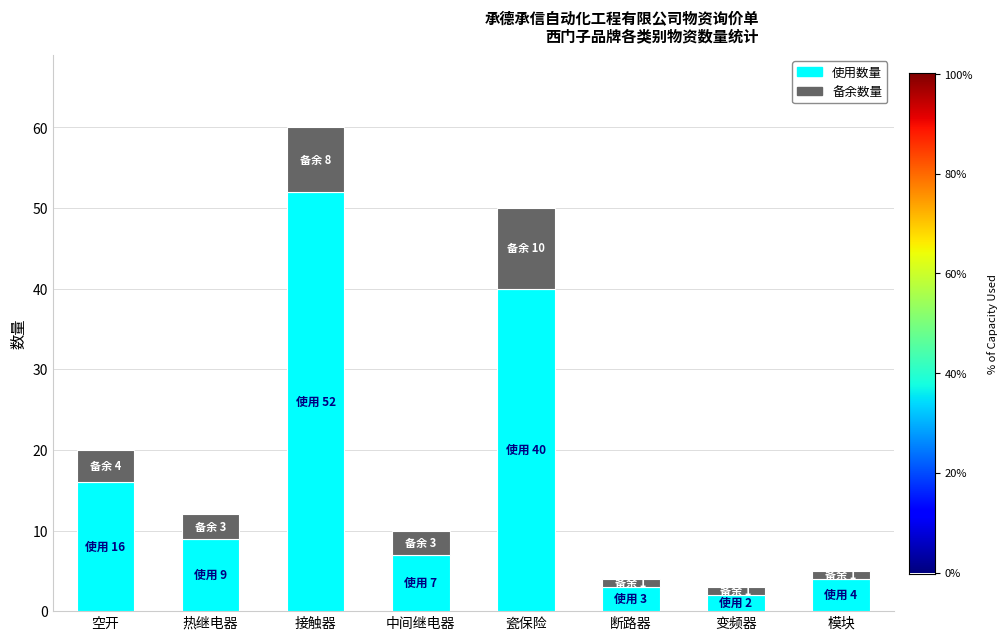

What is the average value of the 使用数量 series?

17